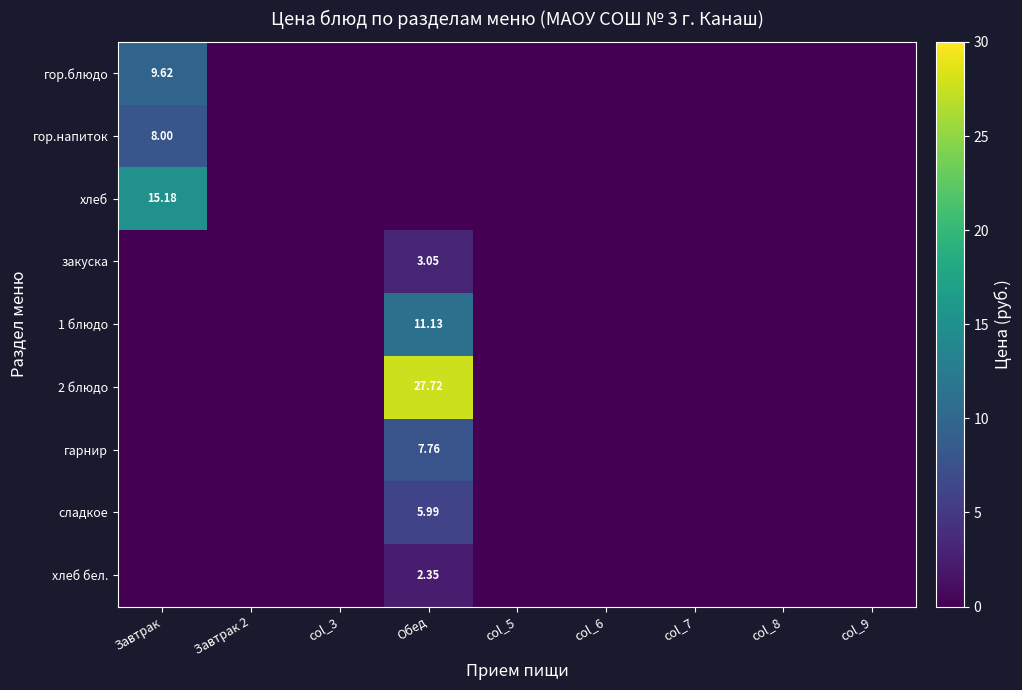

True or false: закуска has a value of -1.1 at Завтрак.

False